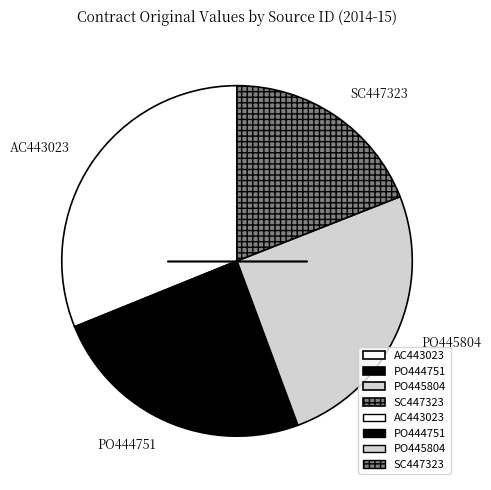

What is the smallest slice in the pie chart?

SC447323